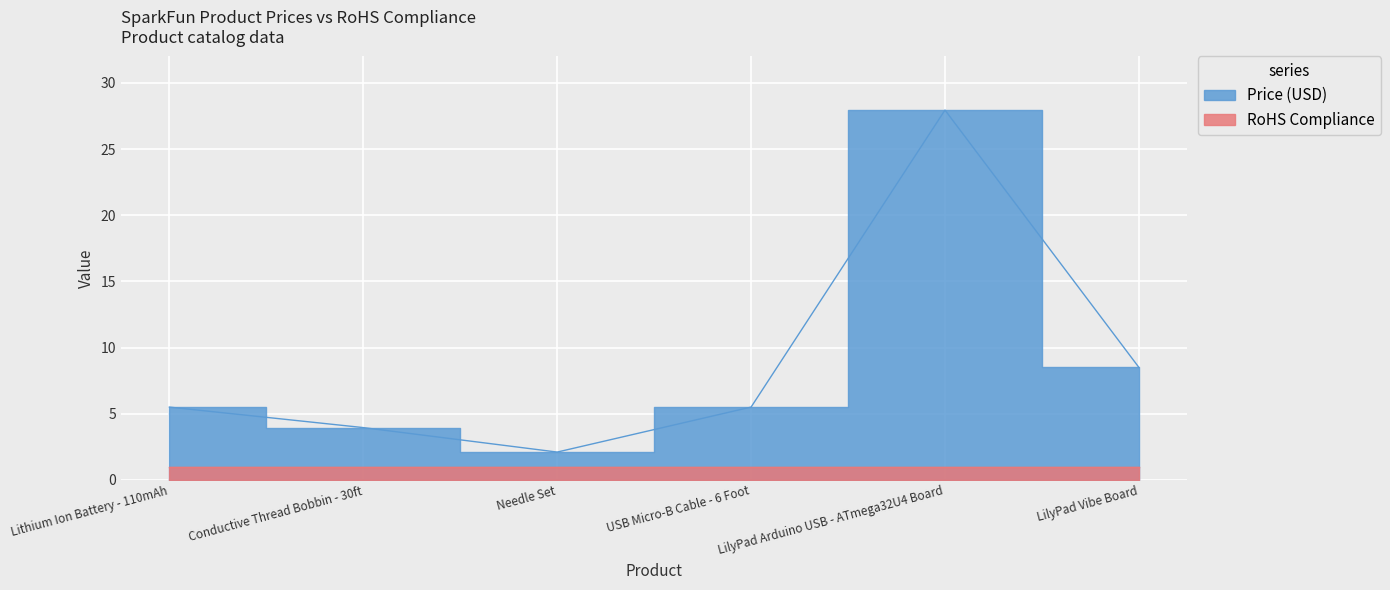

What is the change in value from Needle Set to LilyPad Vibe Board?

+6.4